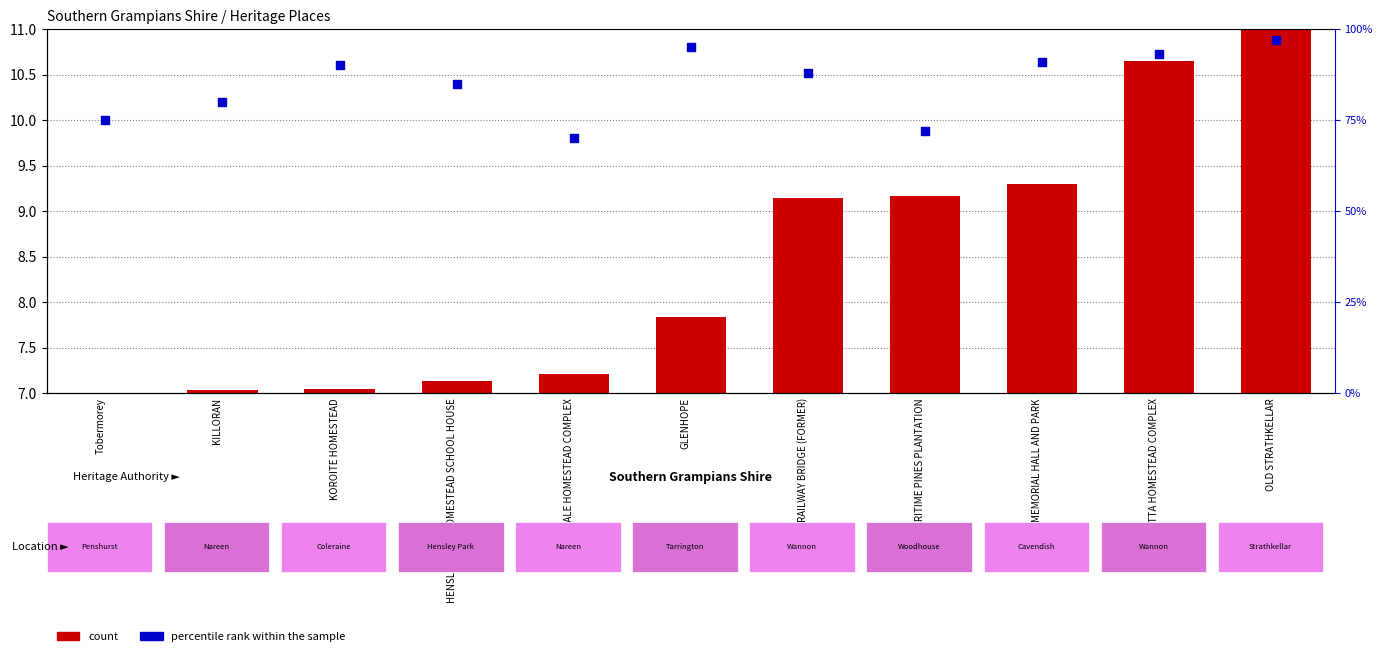

Which series has the largest total across all categories?

percentile rank within the sample